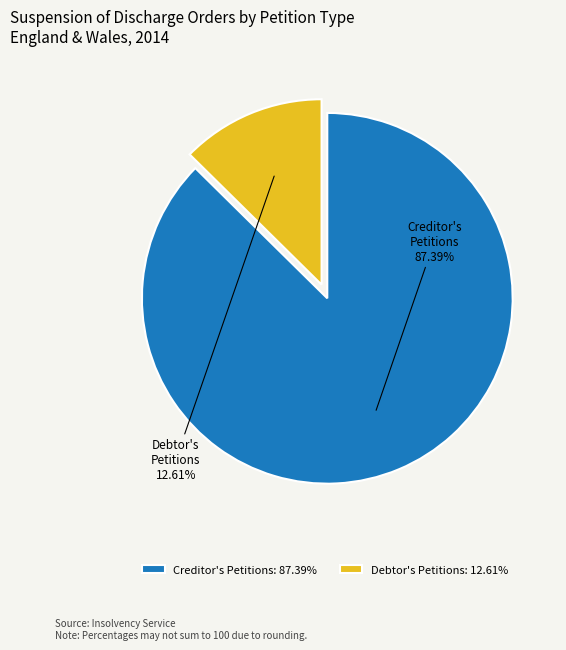

Which has a higher value, Creditor's Petitions or Debtor's Petitions?

Creditor's Petitions